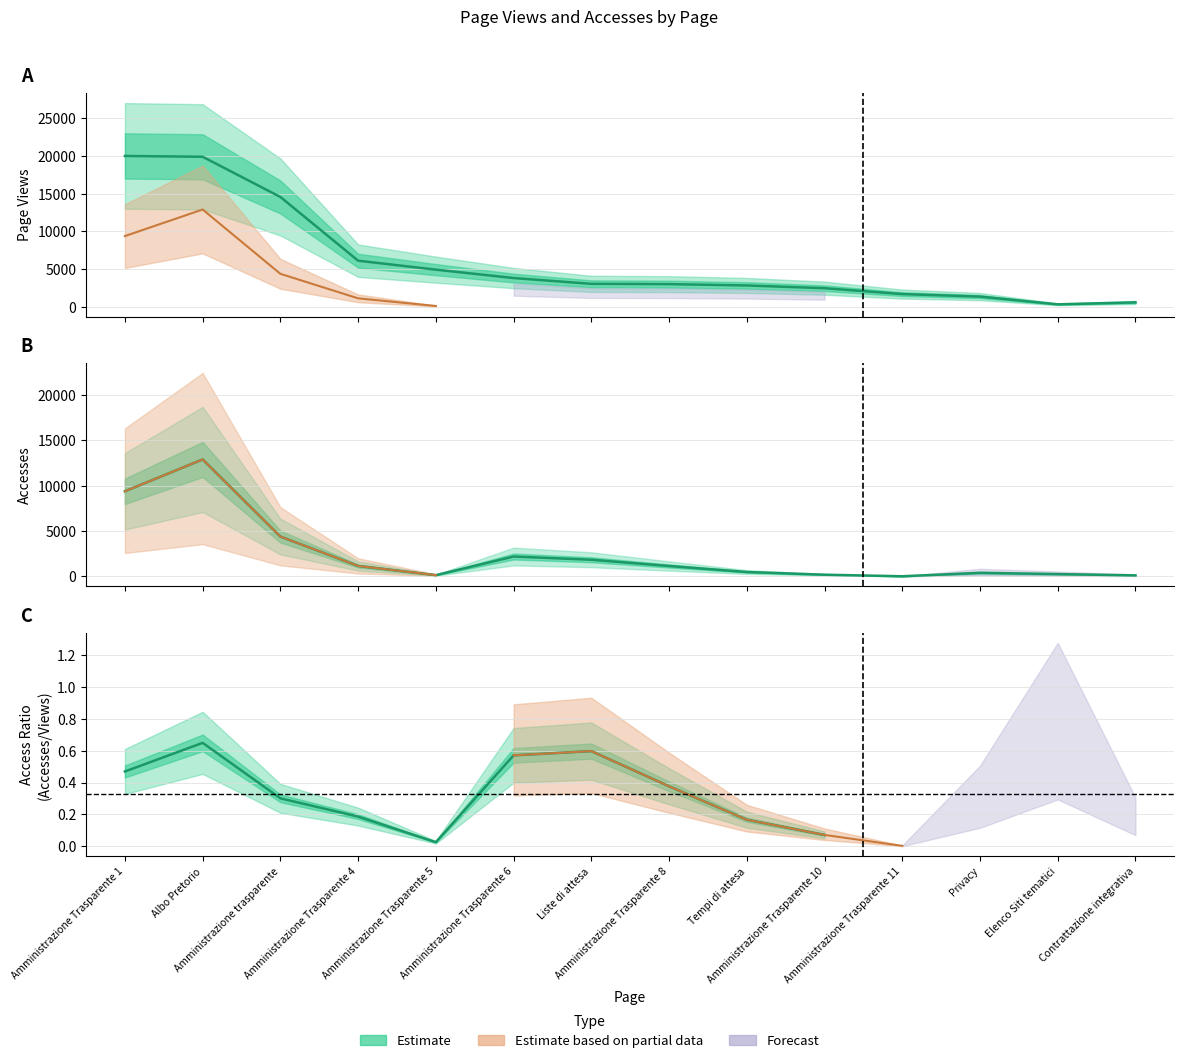

Which category has the highest value across all series?

Albo Pretorio